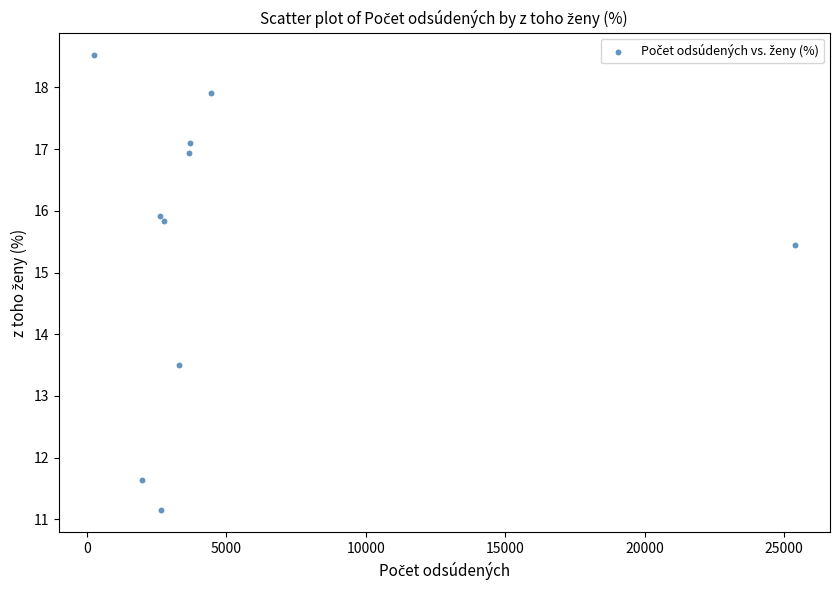

What Y value in the scatter plot is closest to 14?

13.5